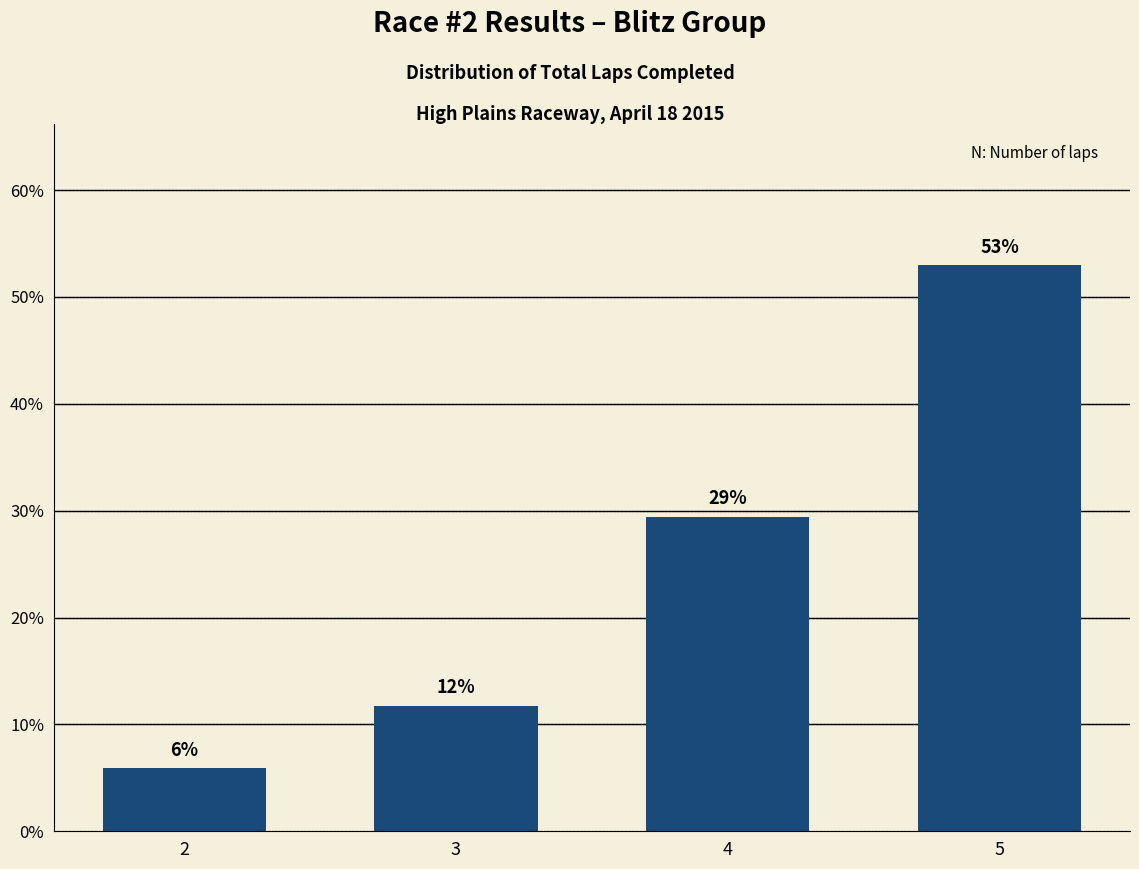

Are the bars horizontal?

No